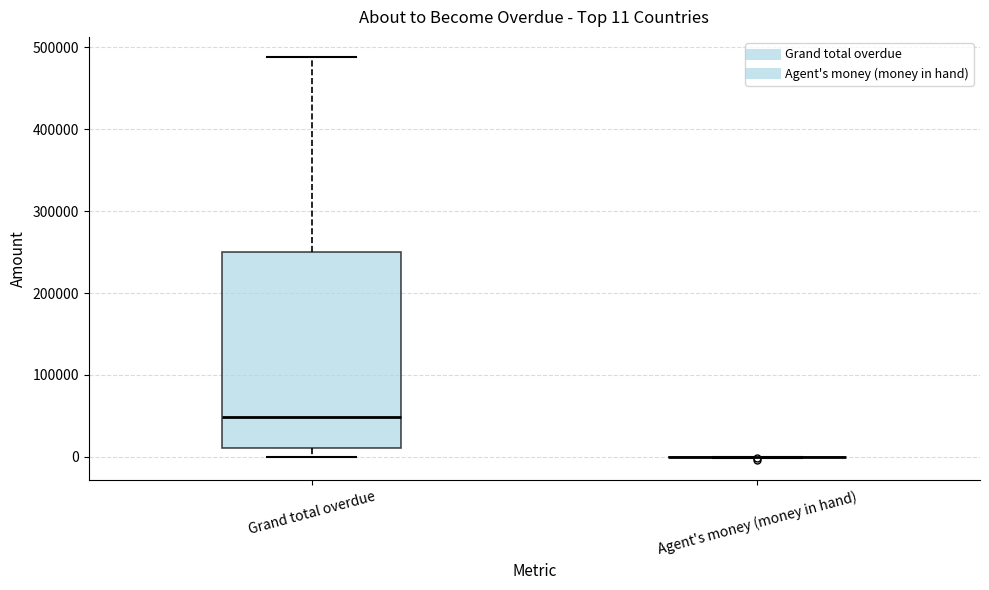

Comparing the boxes themselves (not the whiskers), which one is the tallest?

Grand total overdue